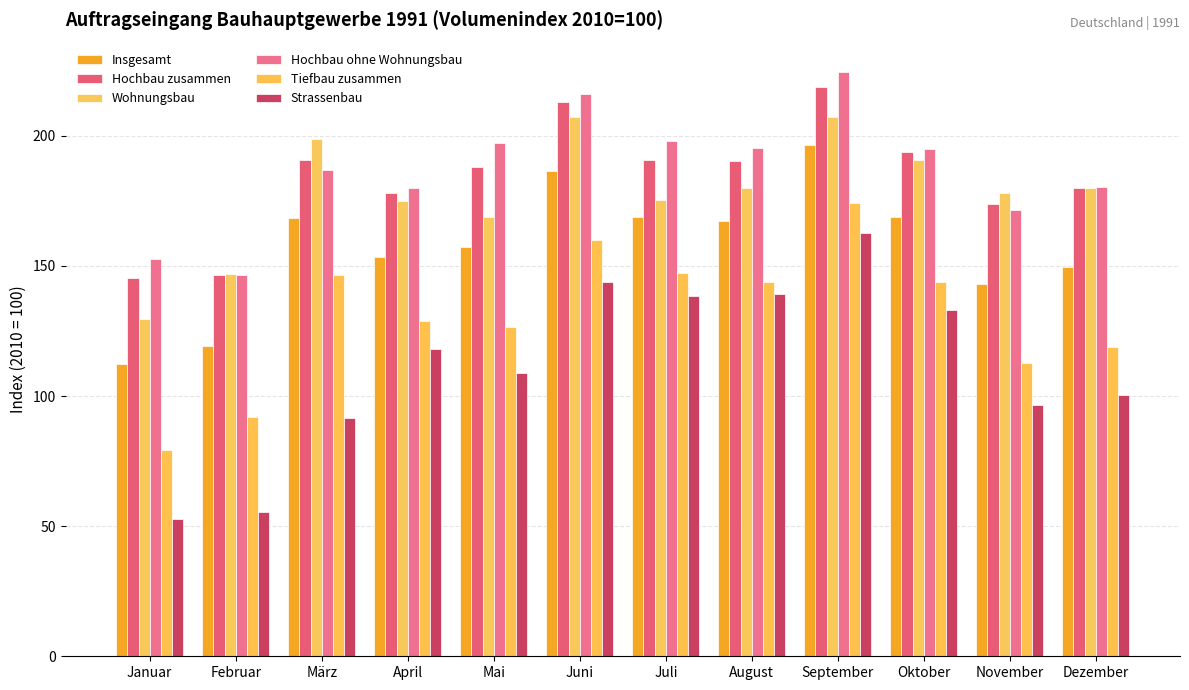

What is the label of the 1st bar from the right?

Dezember